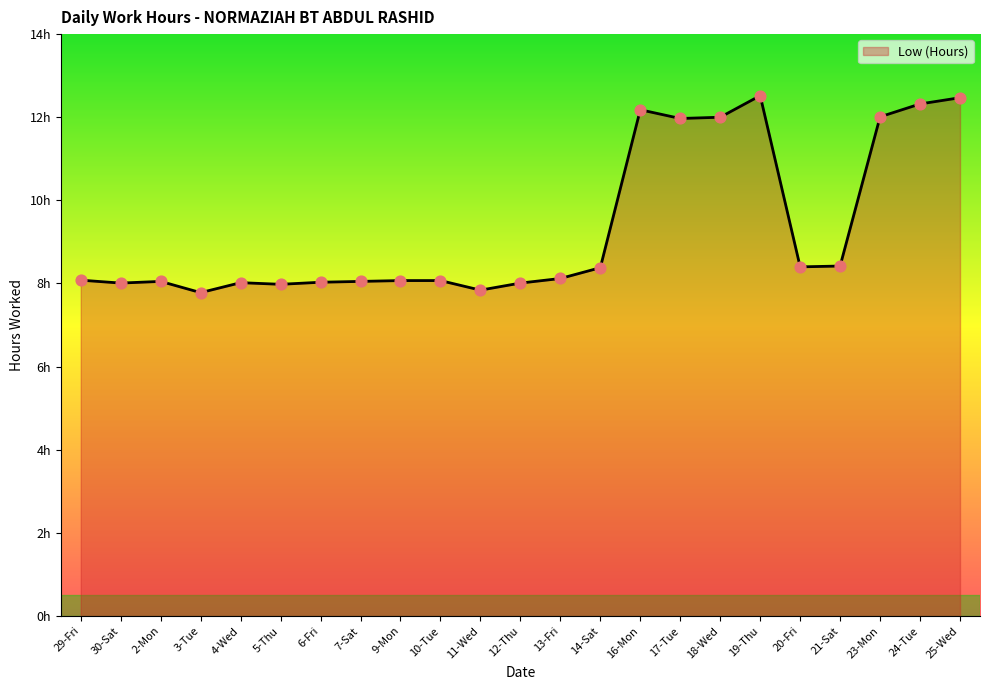

Which has a higher value, 12-Thu or 14-Sat?

14-Sat